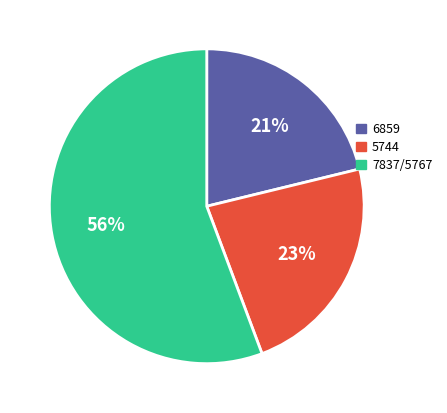

Between 6859 and 5744, which is larger?

5744